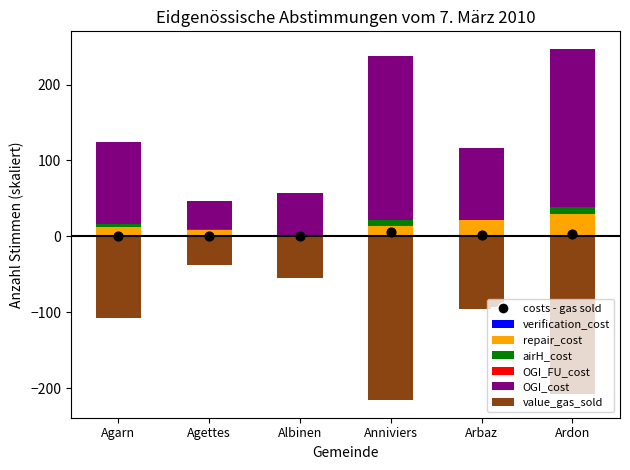

Which series reaches the maximum Y coordinate?

OGI_cost